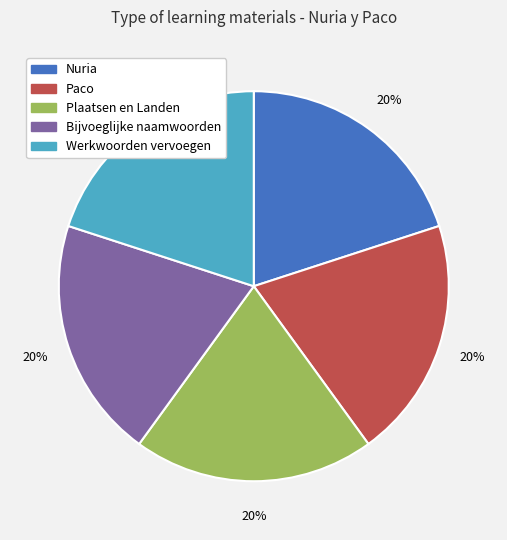

Is the sum of Nuria and Plaatsen en Landen greater than half?

No